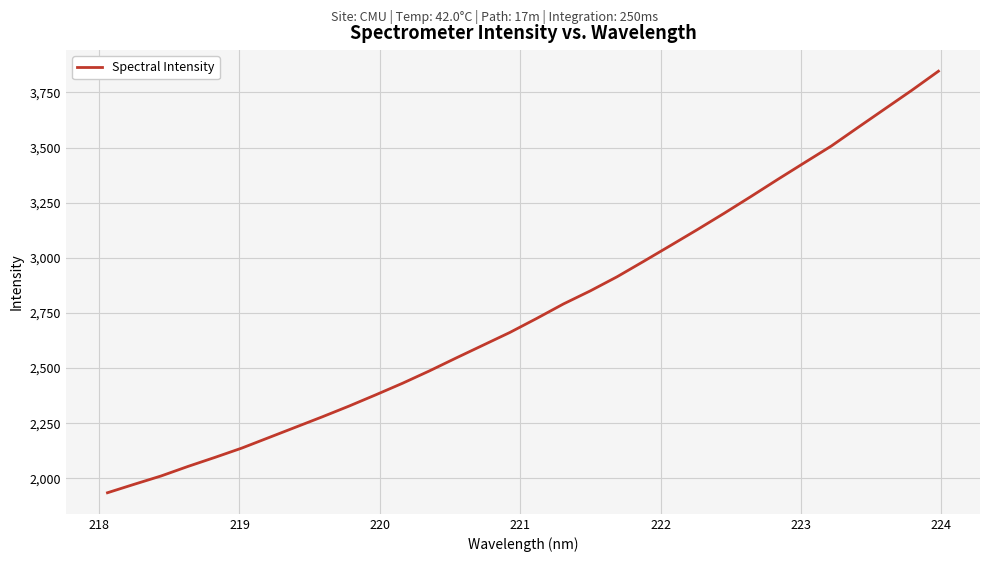

What is the smallest value displayed?

1934.7